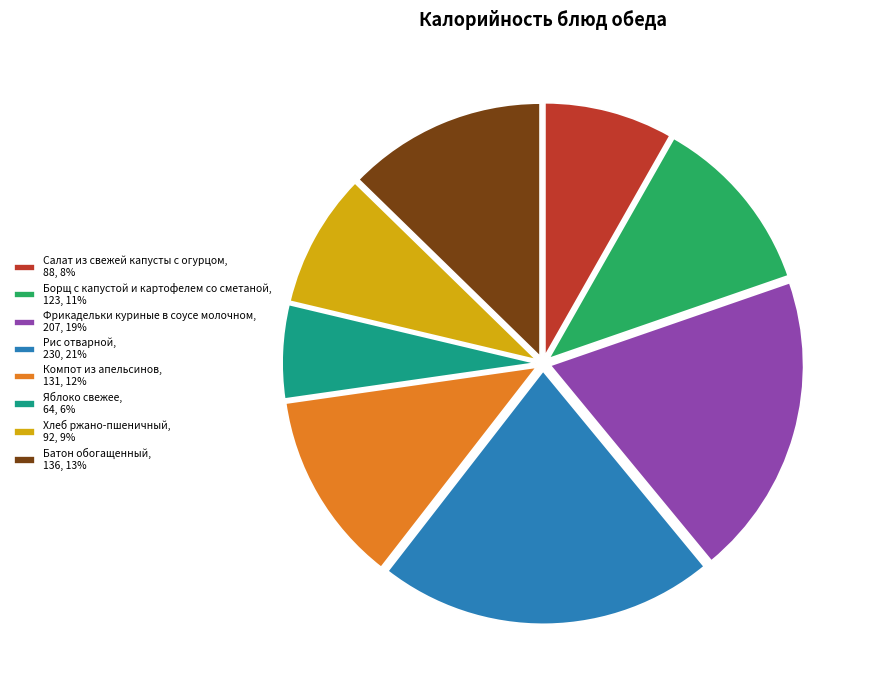

How many slices are in this pie chart?

8